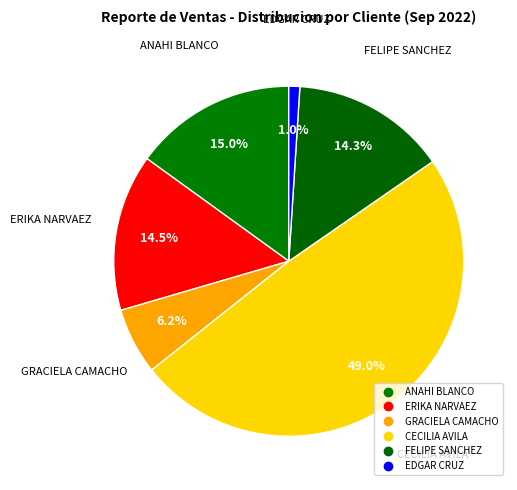

Count the number of slices in the pie.

6